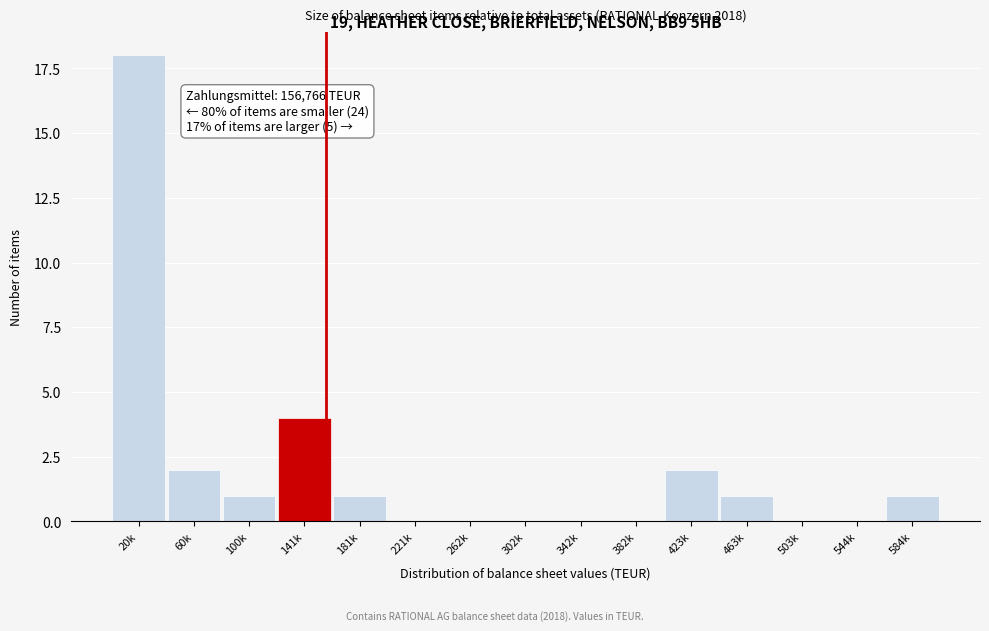

Reading left to right, list all the values displayed in this chart.

20k=18	60k=2	100k=1	141k=4	181k=1	221k=0	262k=0	302k=0	342k=0	382k=0	423k=2	463k=1	503k=0	544k=0	584k=1